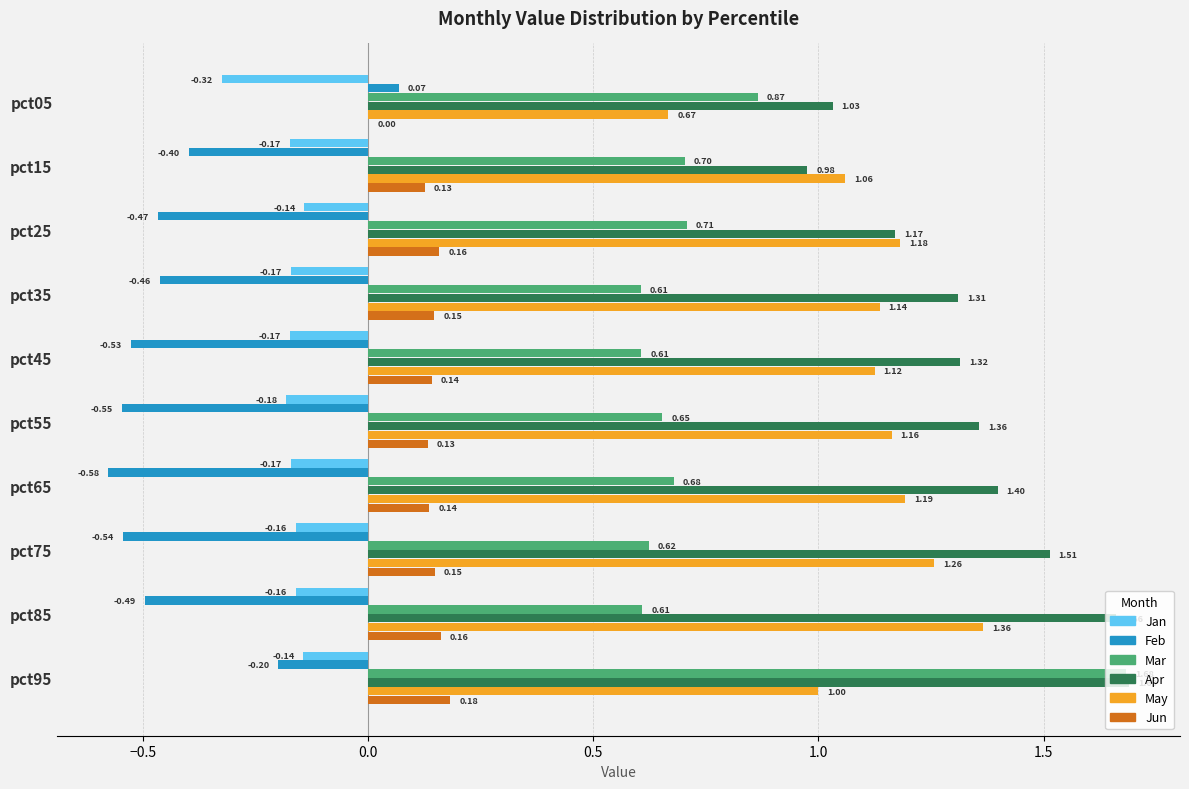

Between pct15 and pct65, which series saw the biggest shift?

Apr